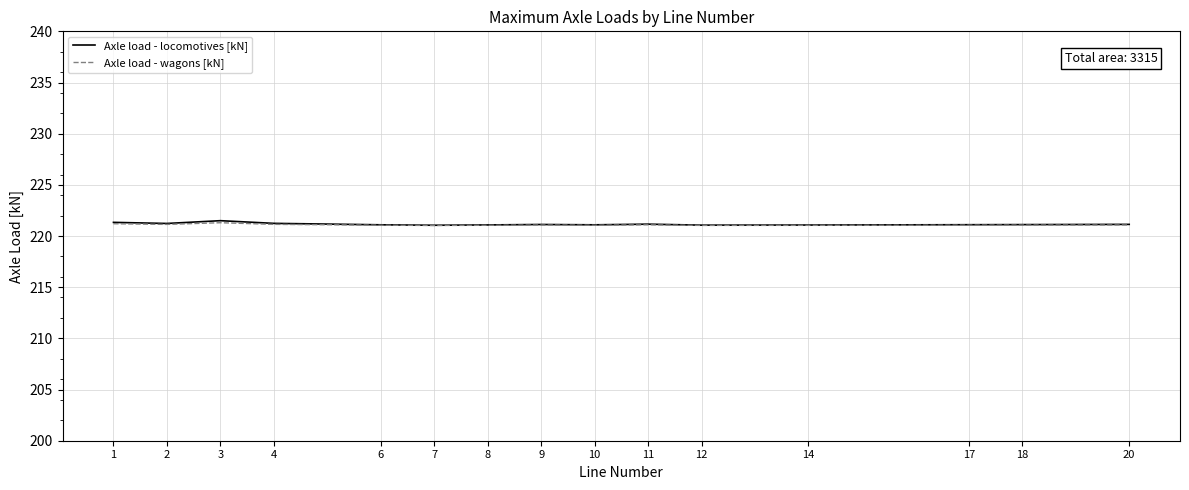

What is the total value across all series at 9?

442.2